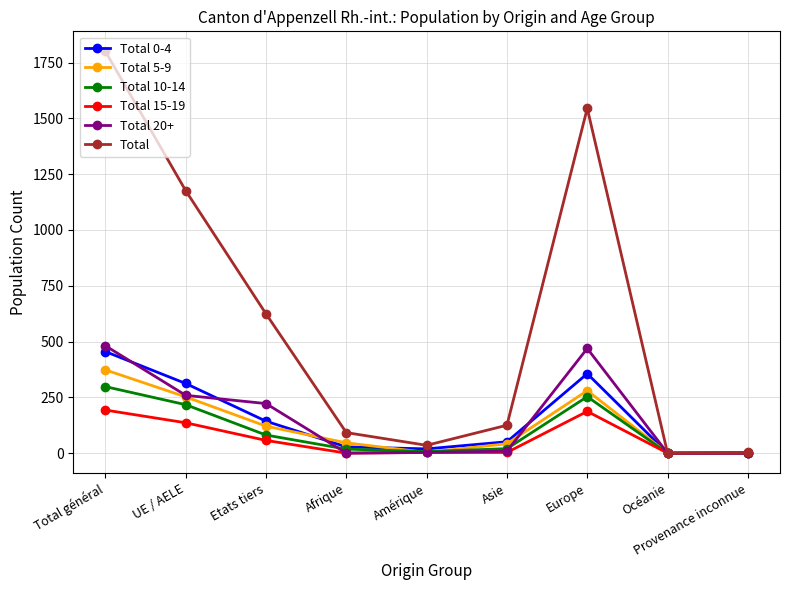

What is the sum of all Total 0-4 values?

1365